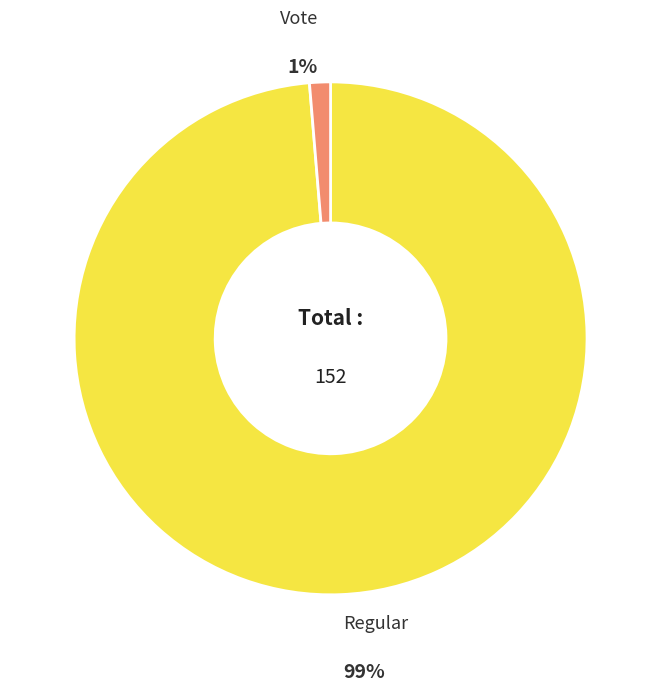

Is there a majority slice in this chart?

Yes